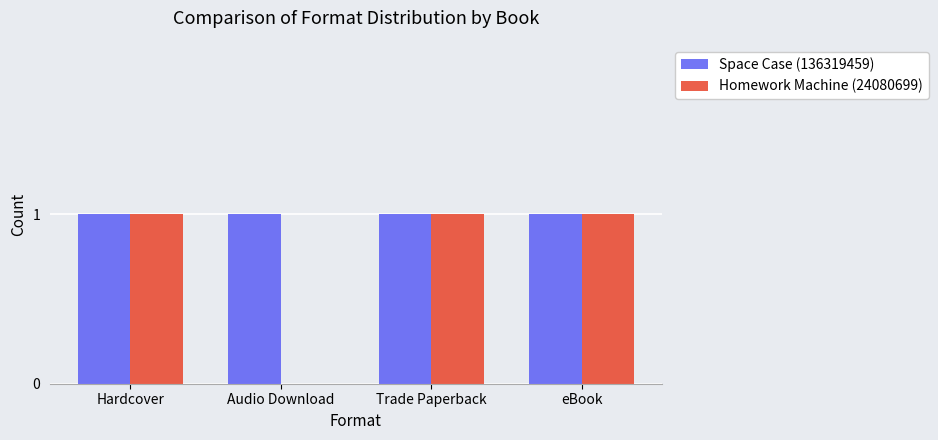

Which series has the largest total across all categories?

Space Case (136319459)